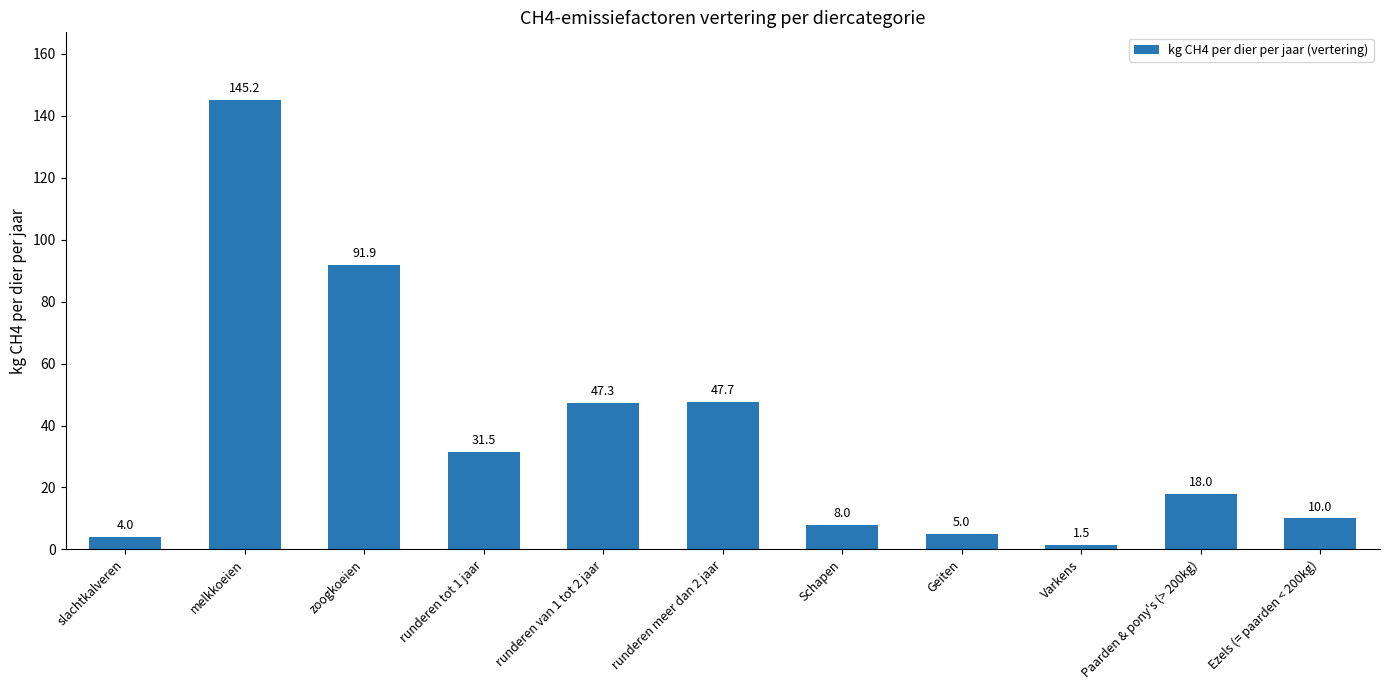

Between Geiten and runderen tot 1 jaar, which is larger?

runderen tot 1 jaar